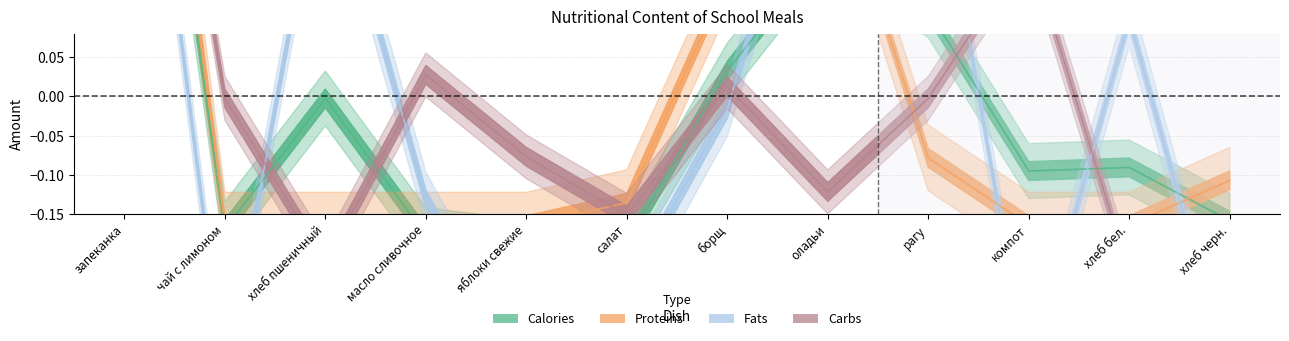

What is the value of the Calories point at the 1st from the left?

0.7